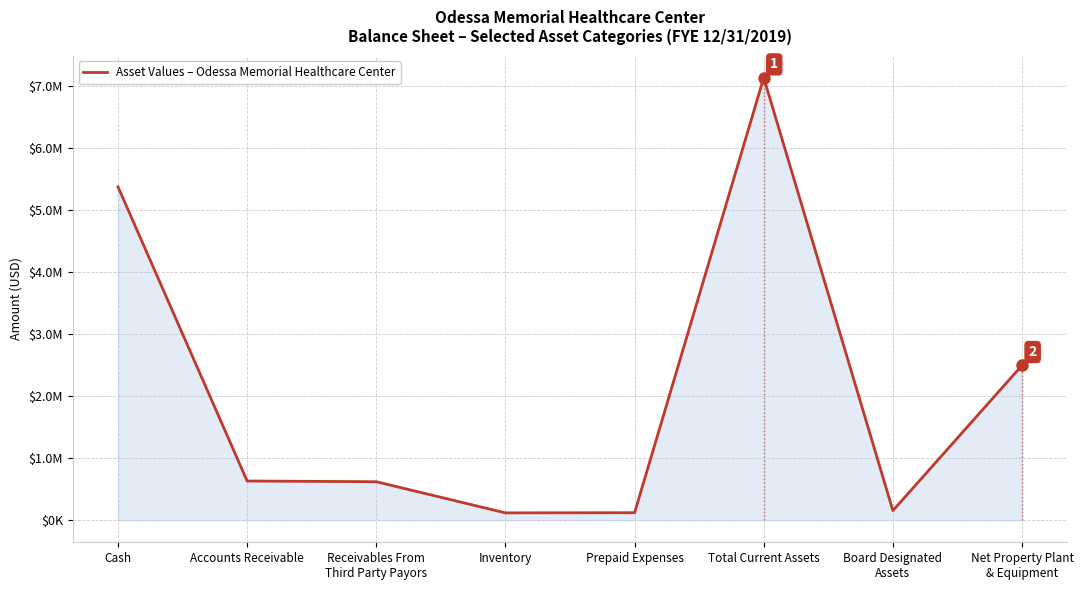

What is the difference between the second highest and minimum values?

5259861.0